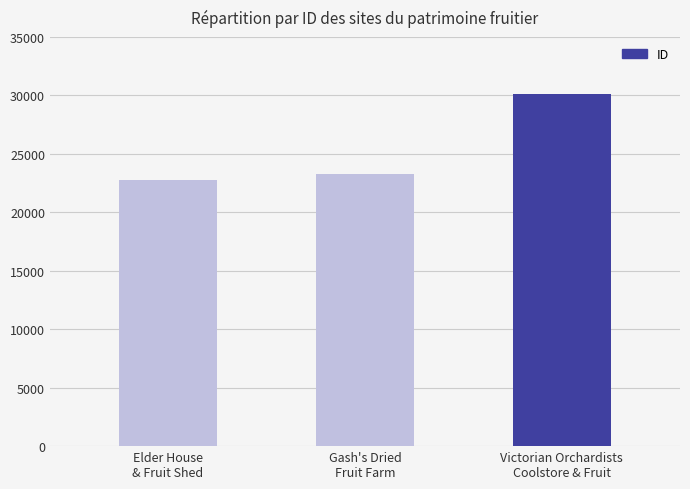

Reading left to right, transcribe all the data shown in this chart.

22801	23240	30155